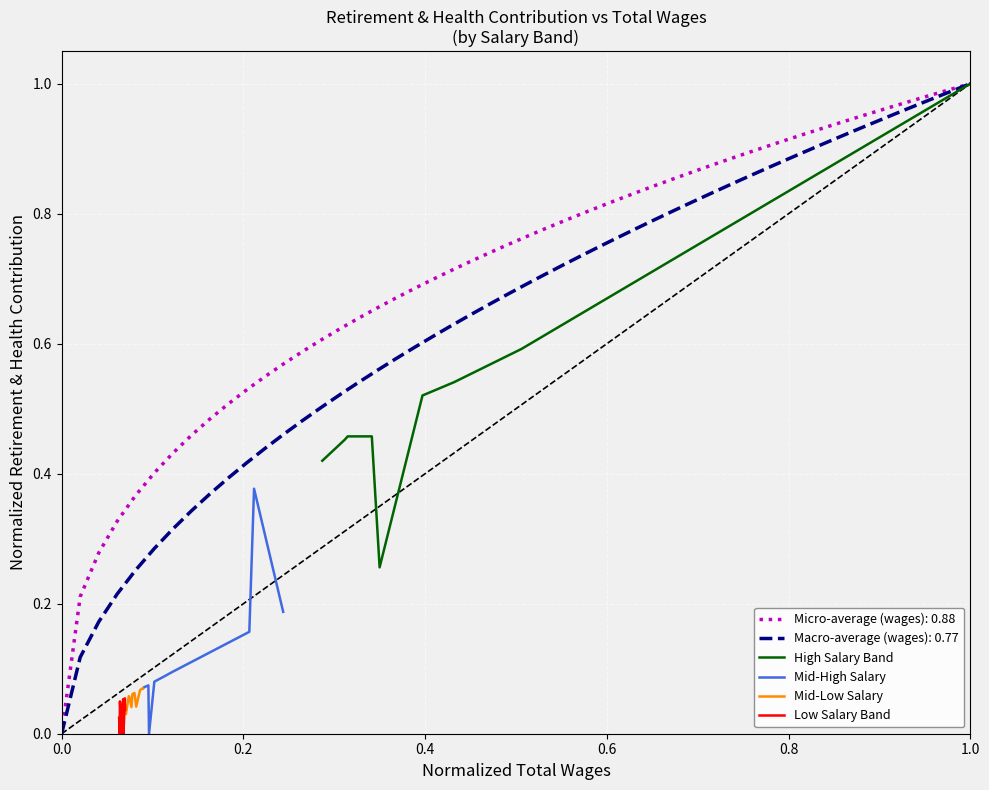

What is the highest value of the High Salary Band series?

1.0